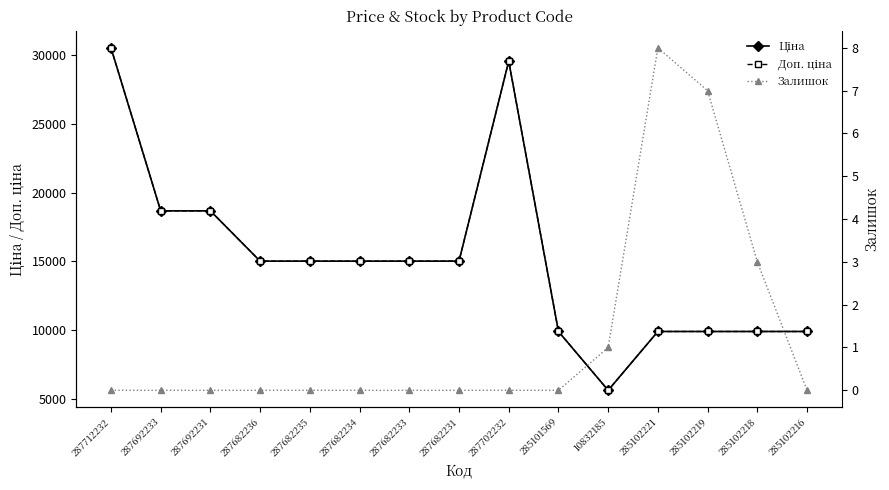

True or false: Ціна and Залишок intersect in this chart.

False